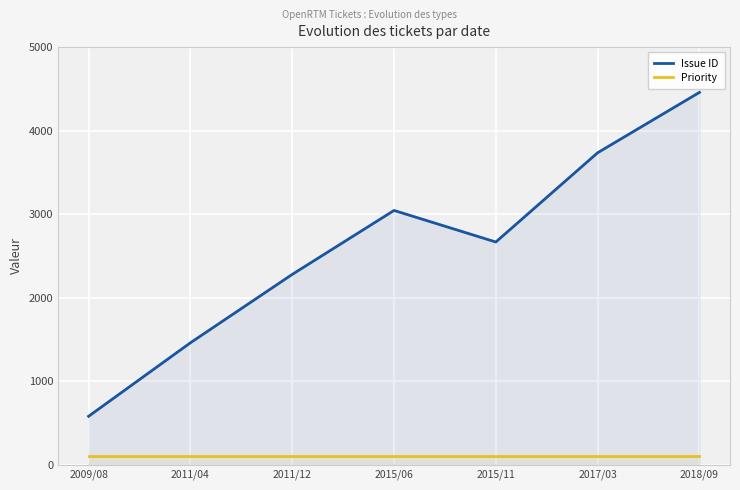

True or false: Priority has a value of 143 at 2018/09.

False